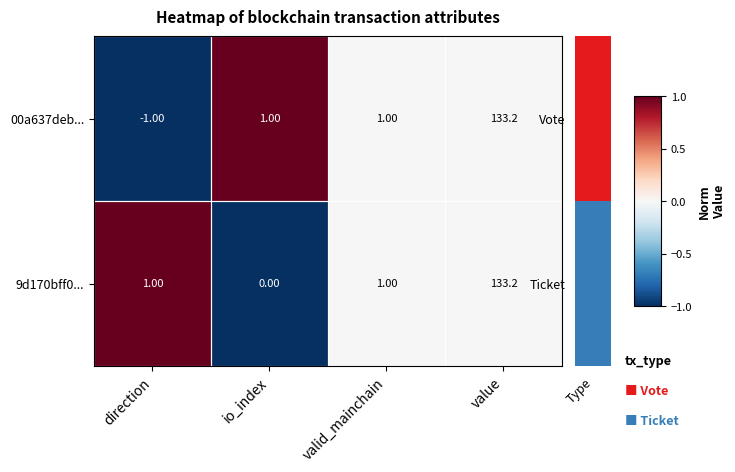

Rank the series by their average value, from lowest to highest.

00a637deb..., 9d170bff0...